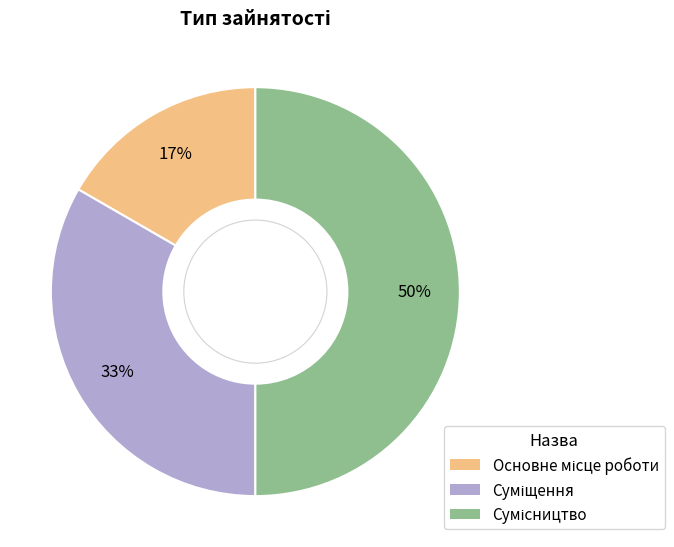

To the nearest percent, what is the difference between the largest and smallest slice percentages?

33%